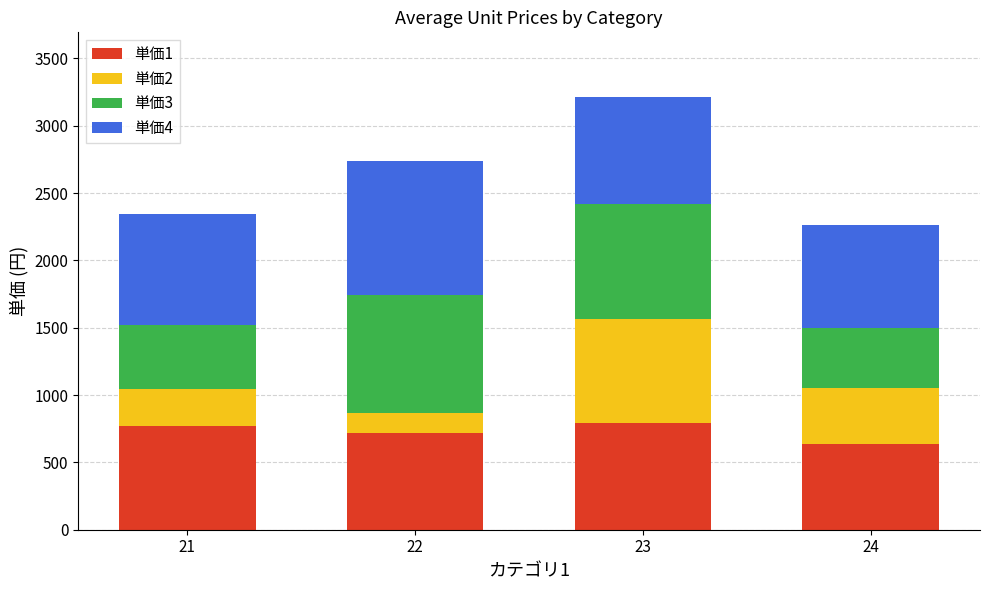

What is the lowest value of the 単価1 series?

638